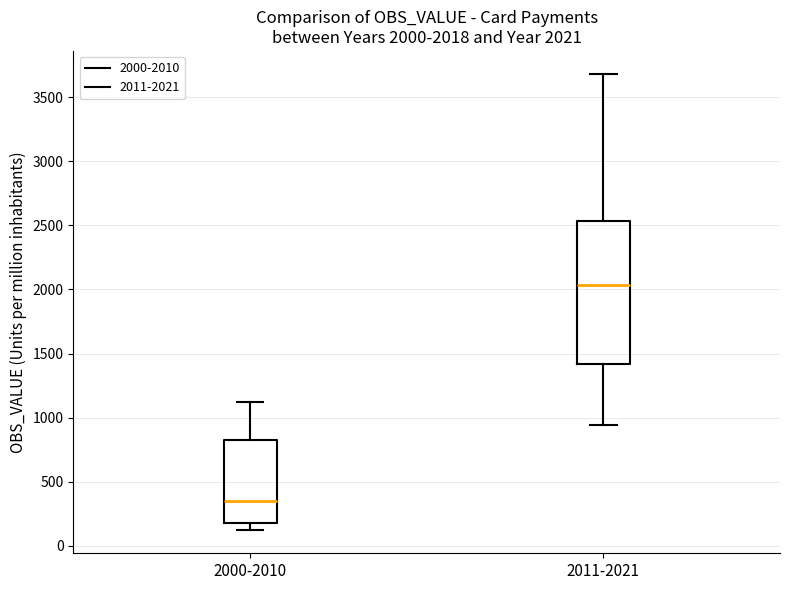

Comparing the boxes themselves (not the whiskers), which one is the tallest?

2011-2021